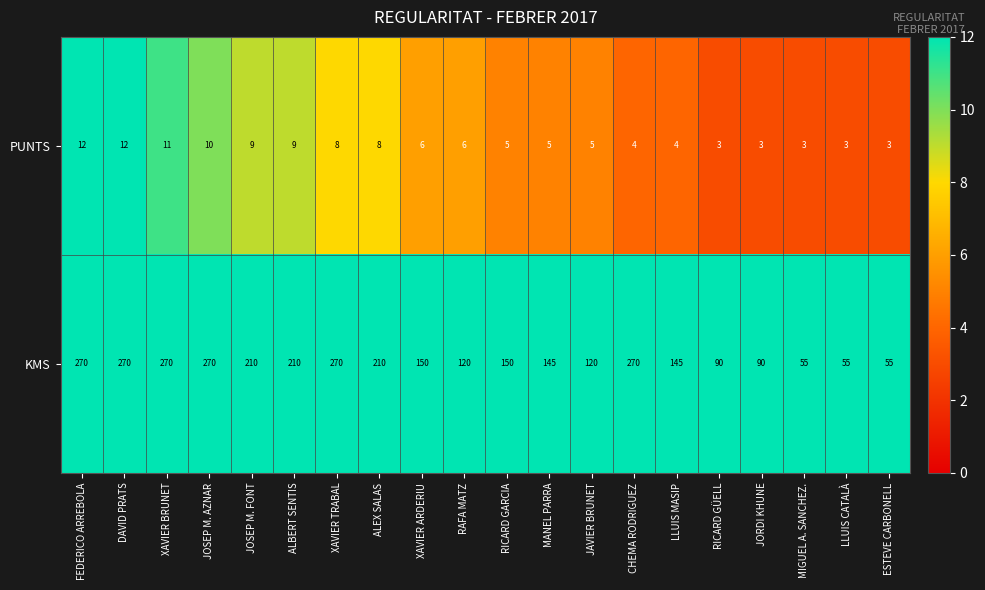

What is the greatest value displayed?

270